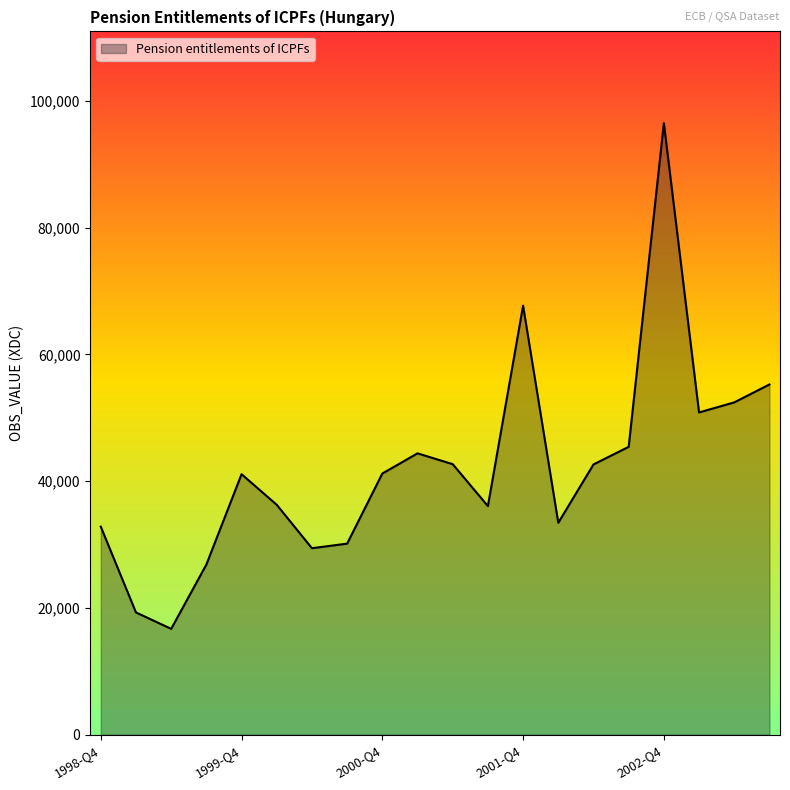

What is the greatest value displayed?

96489